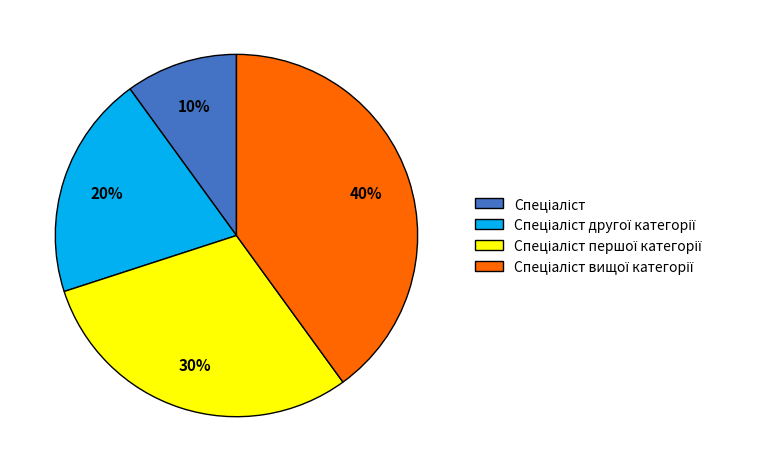

To the nearest percent, what is the average slice percentage?

25%